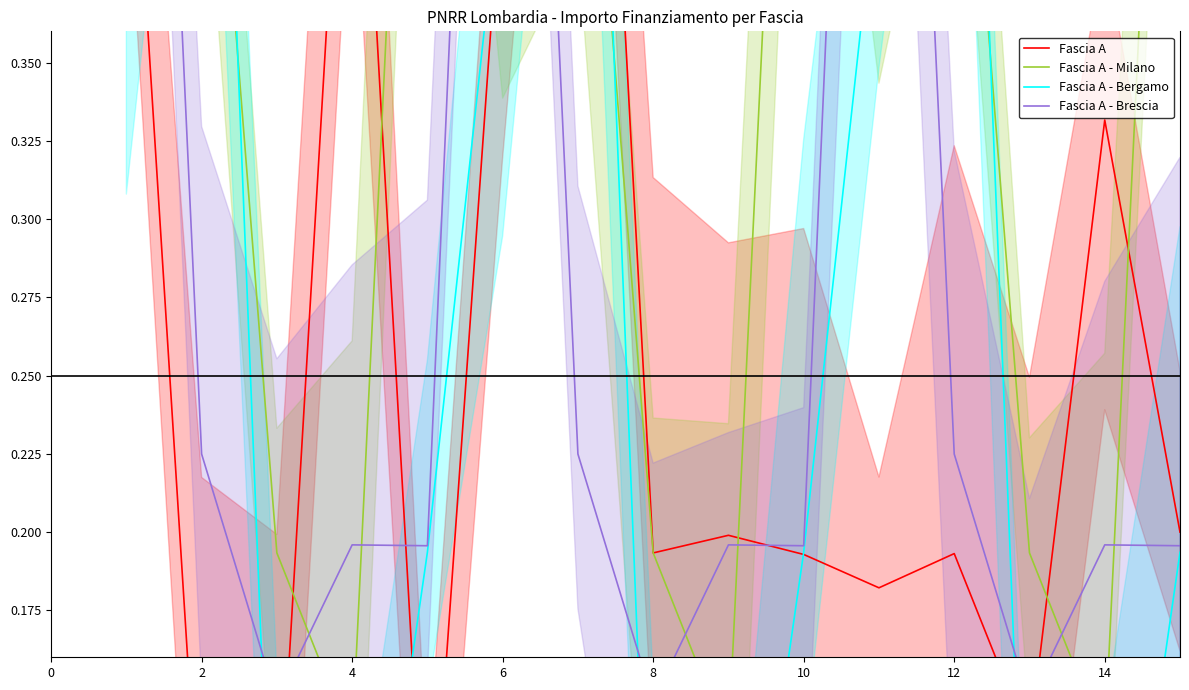

True or false: Fascia A has a value of 0.1 at 2.

True